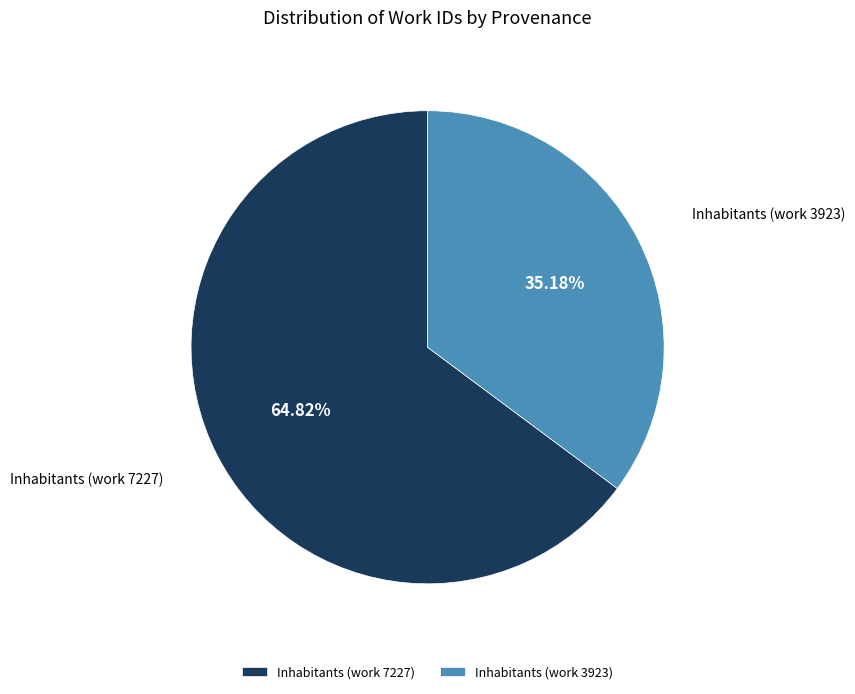

To the nearest percent, what is the difference between the Inhabitants (work 7227) and Inhabitants (work 3923) slice percentages?

30%